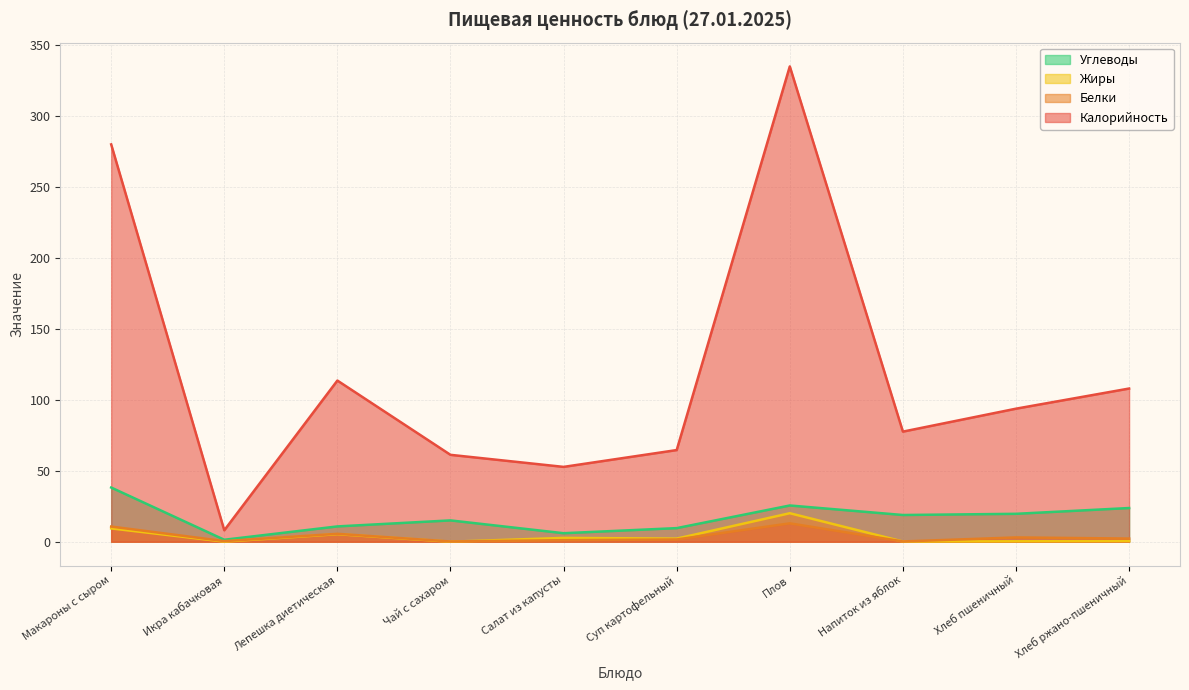

True or false: Калорийность and Углеводы cross at least once.

False